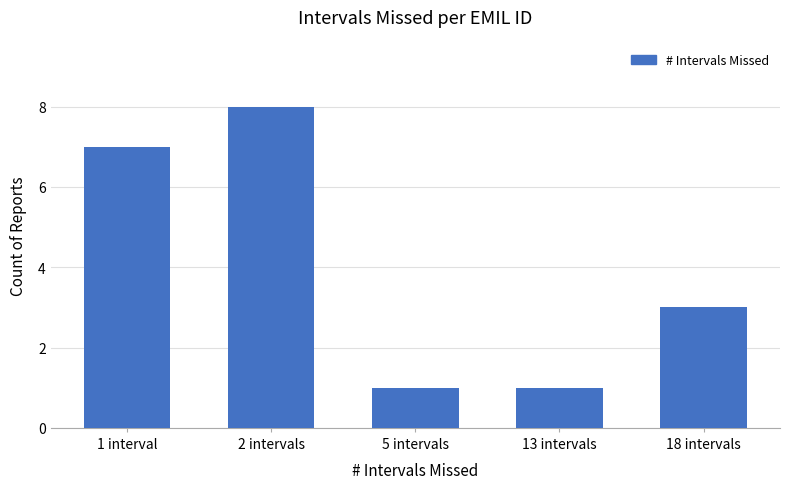

Is it true that the value at 2 intervals is 8?

True